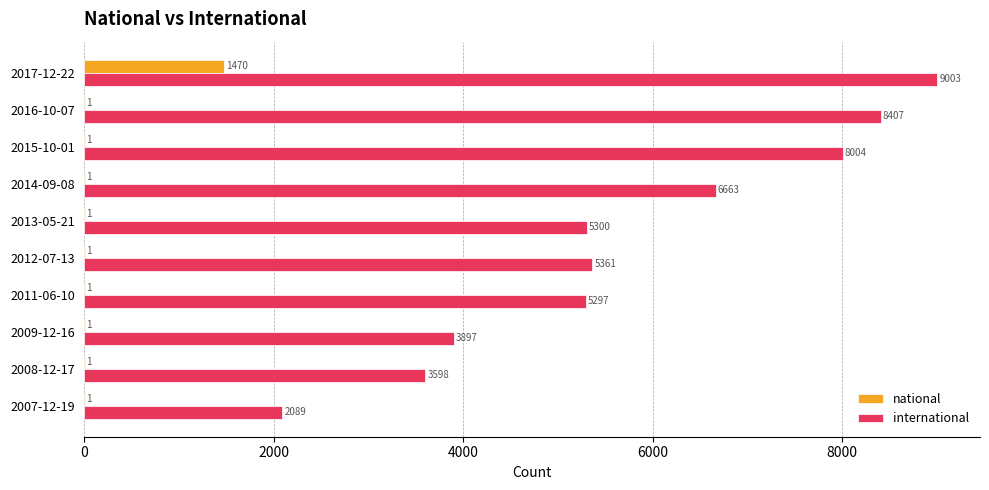

Count the number of categories in the chart.

10